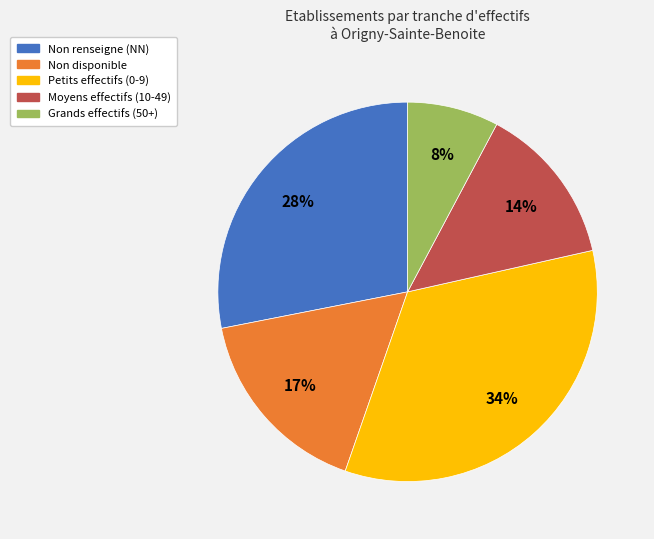

To the nearest percent, what is the average slice percentage?

20%